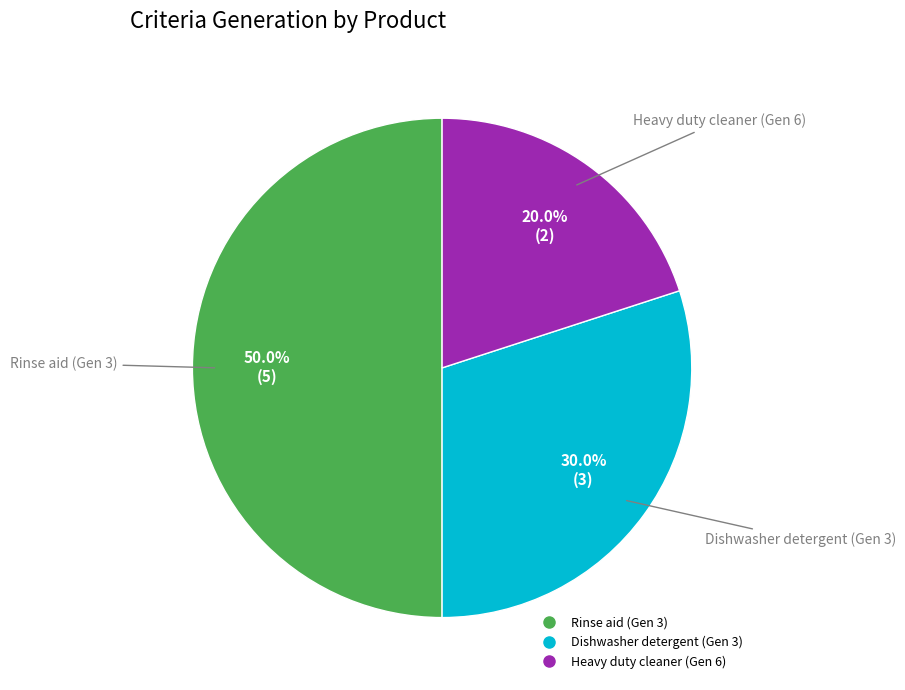

Count the number of slices in the pie.

3